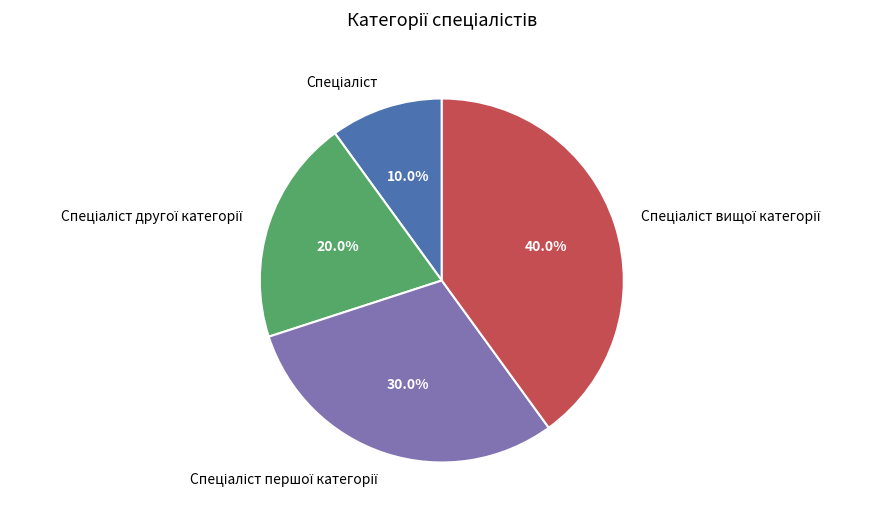

Is there a majority slice in this chart?

No